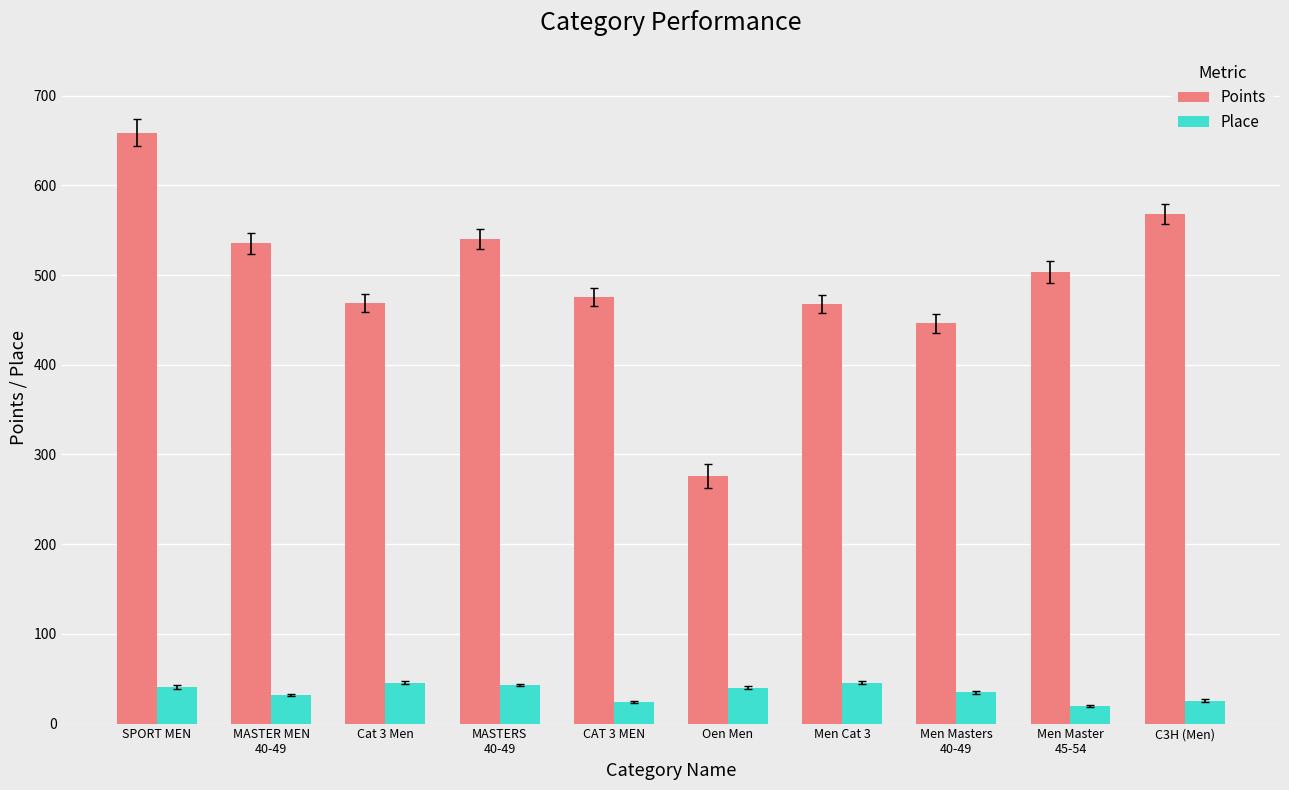

Read the Points value at SPORT MEN.

658.9